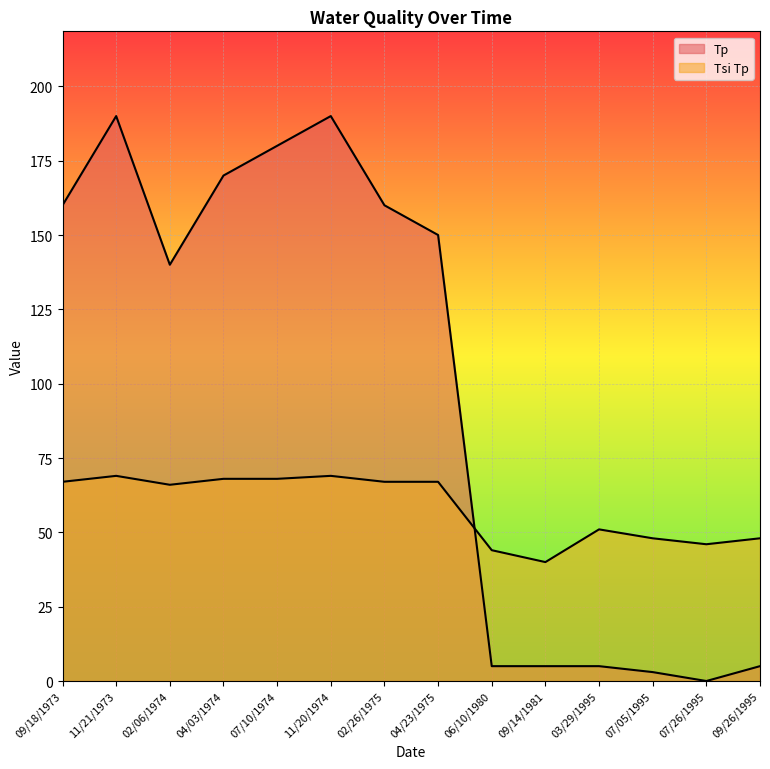

What is the sum of the Tsi Tp values at 04/03/1974 and 11/20/1974?

137